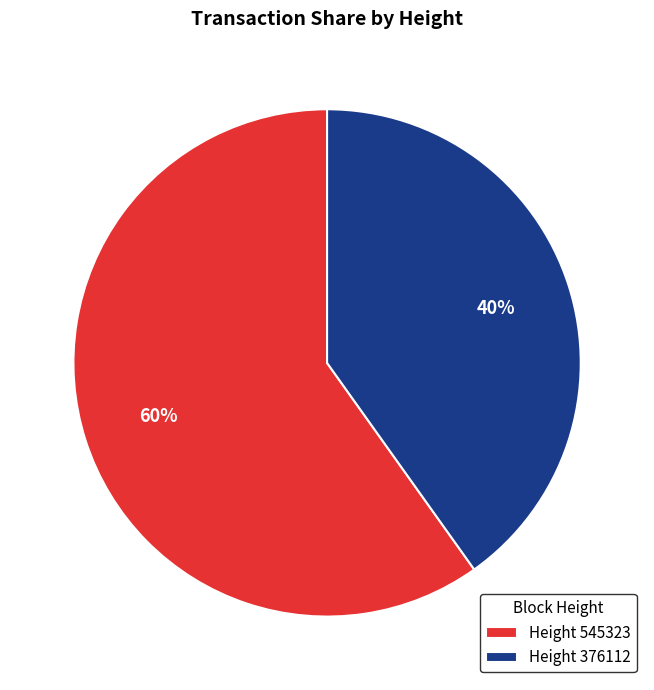

Do Height 545323 and Height 376112 together represent more than half of the pie?

Yes